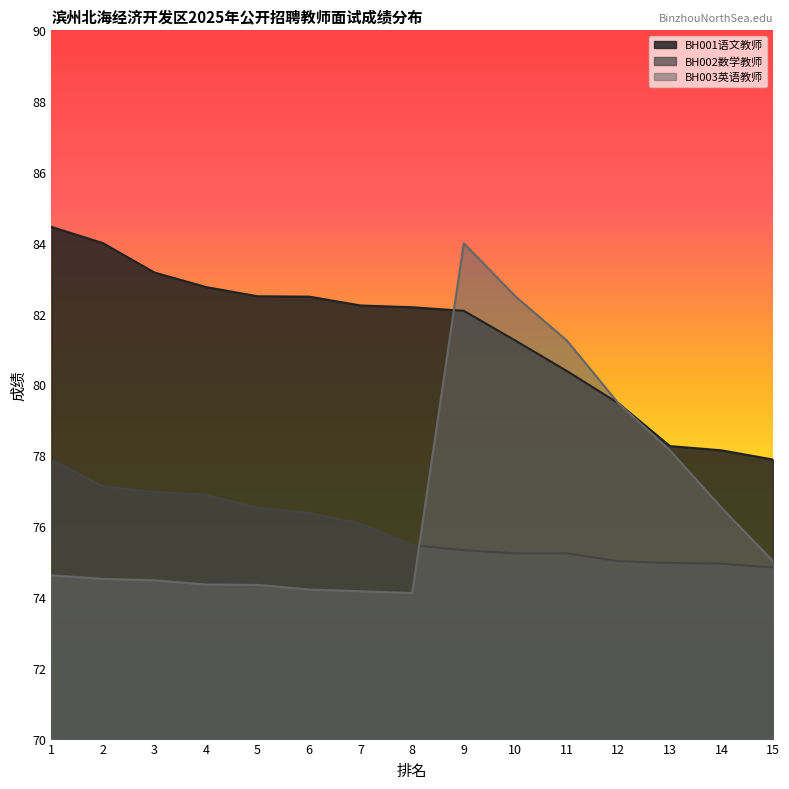

How many categories are shown in the chart?

15